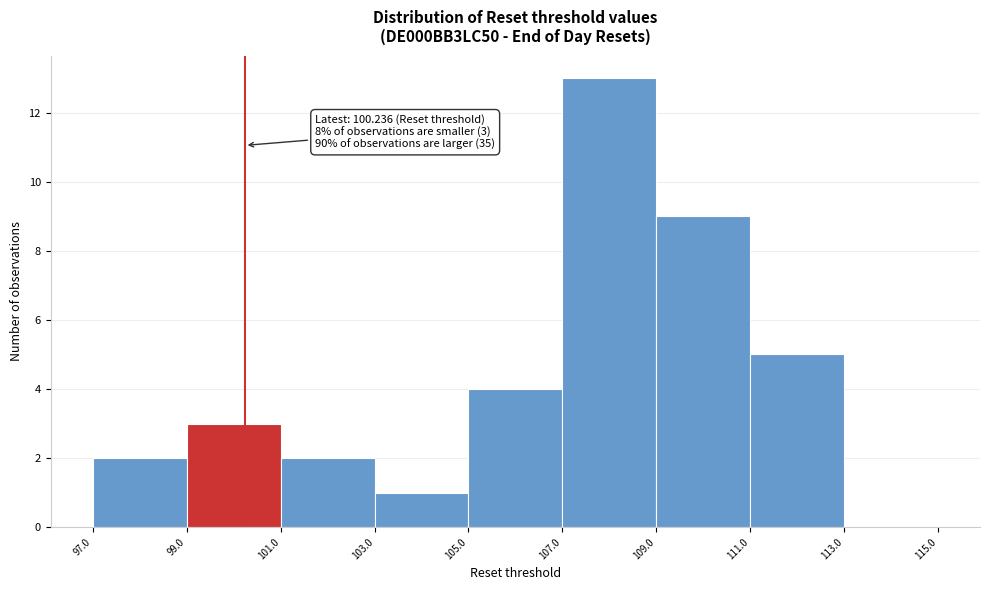

Over which range of the x-axis is the bar tallest?

107.0 to 109.0